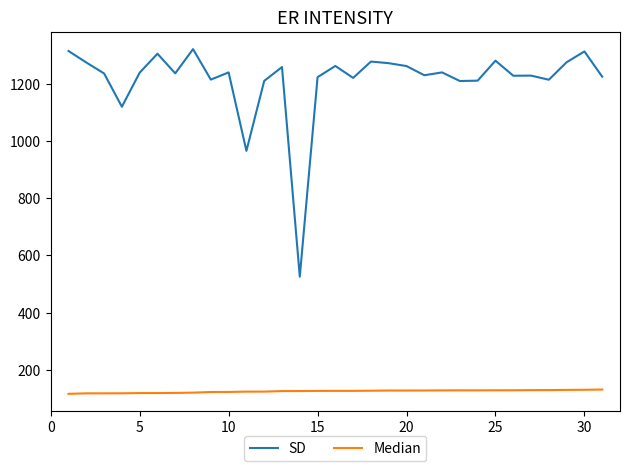

Does the chart display data point markers on the line(s)?

No